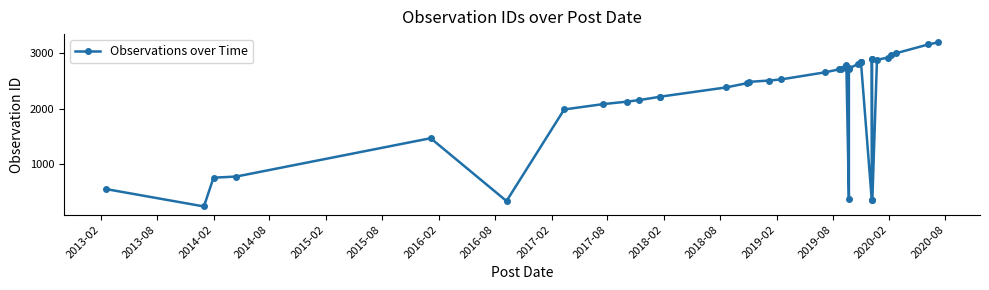

How many data points are less than 2656?

20